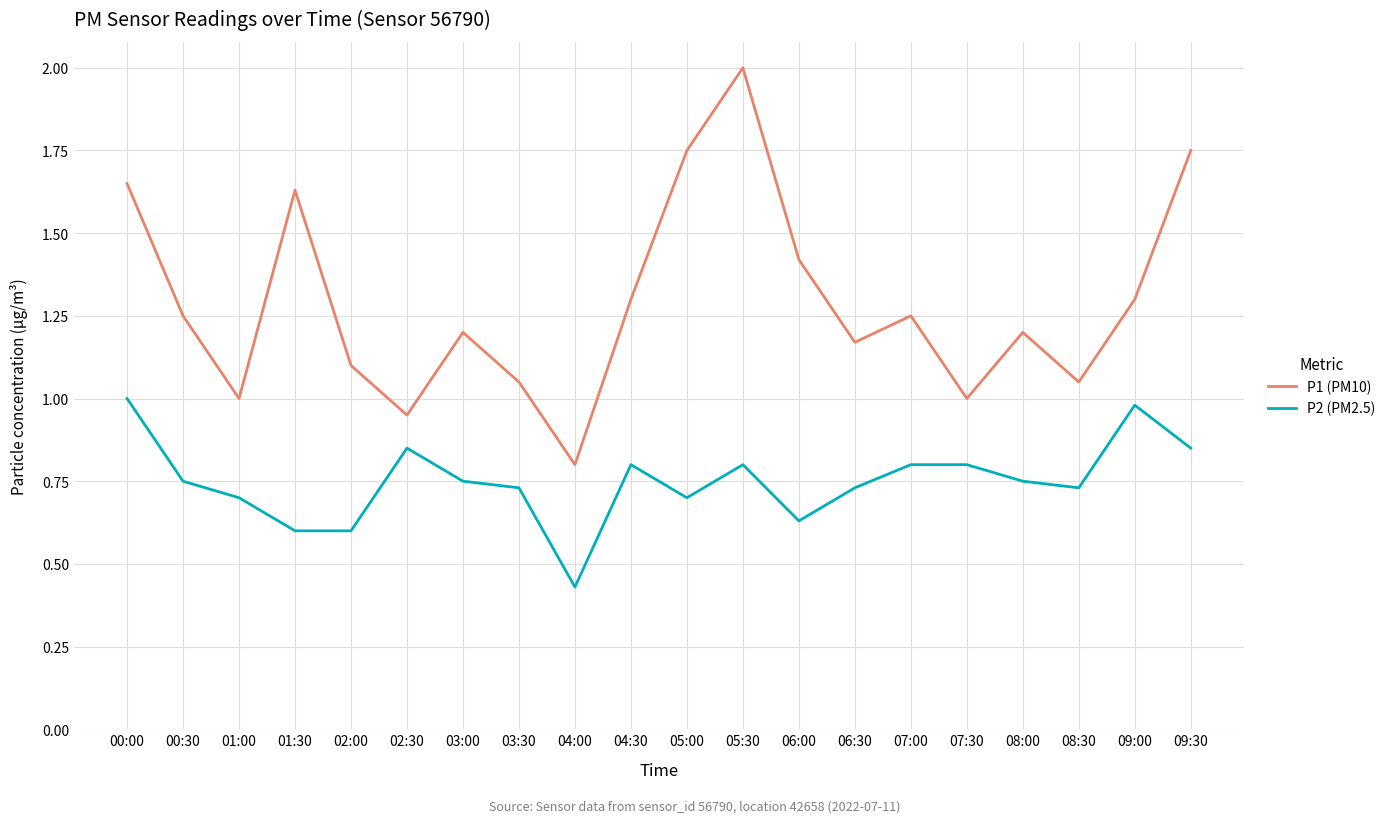

Rank the series at 01:30 from highest to lowest value.

P1 (PM10), P2 (PM2.5)